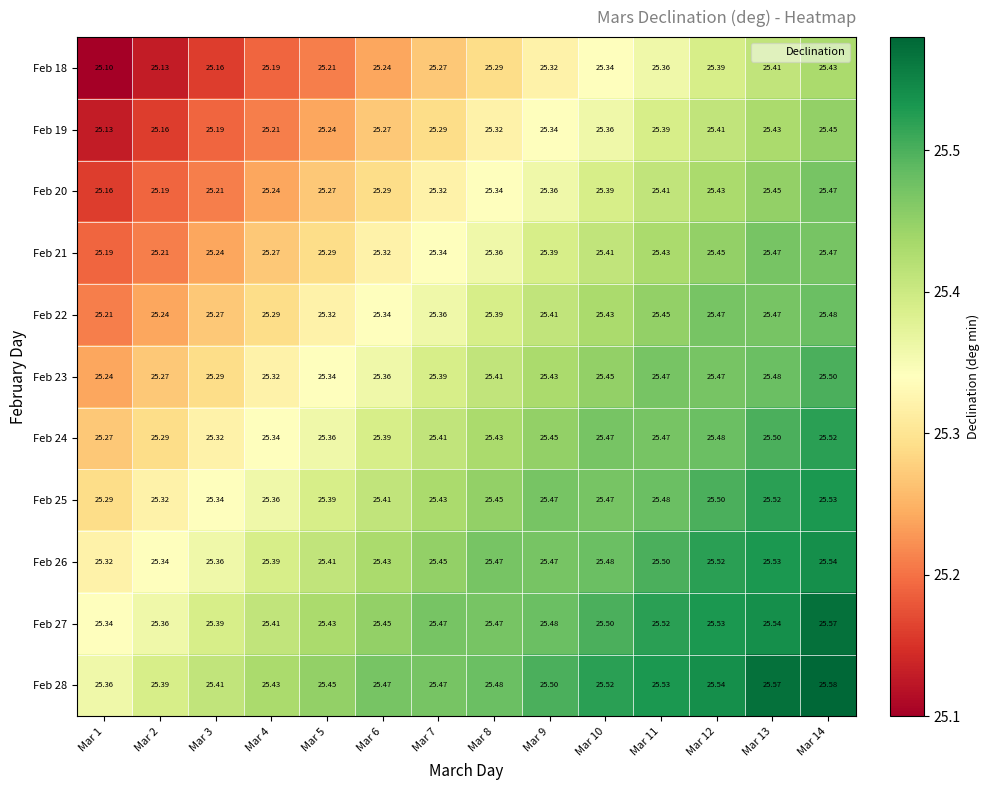

What is the total value across all series at Mar 2?

277.9